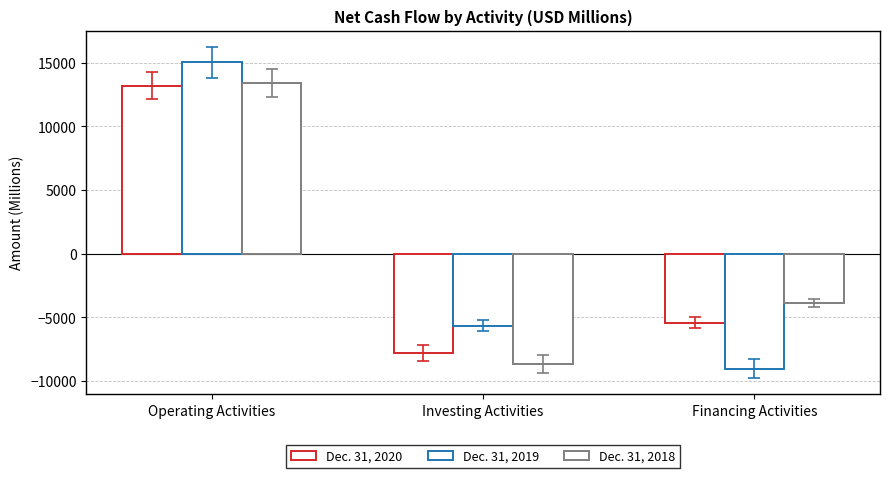

What is the greatest value displayed?

15022